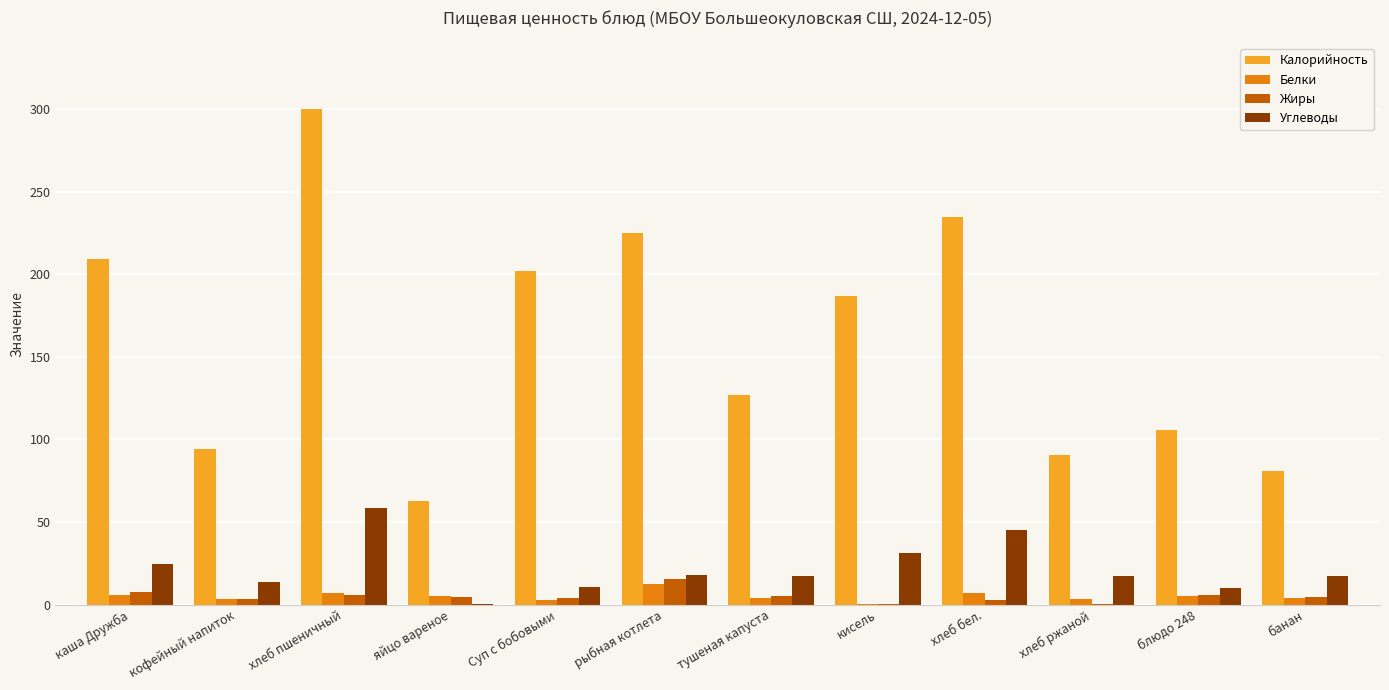

Between хлеб пшеничный and хлеб ржаной, which series saw the biggest shift?

Калорийность